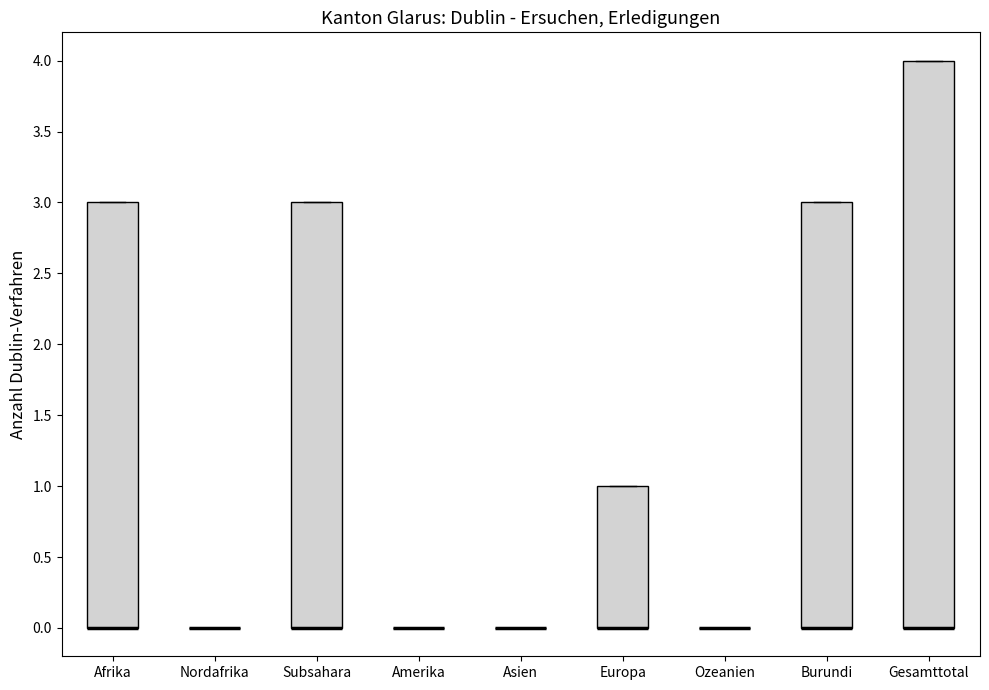

Where is the upper edge of the box for Subsahara on the y-axis? The values are not printed on the chart, so give them approximately, as read against the axis.

3